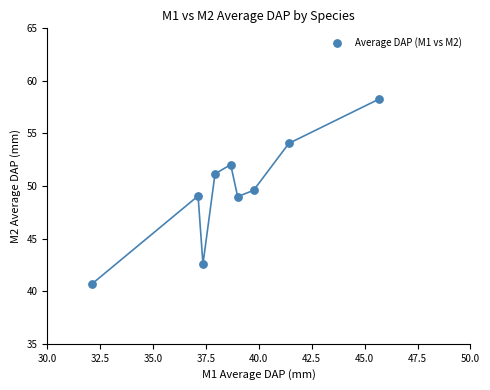

What is the range of Y values (max minus min)?

17.6